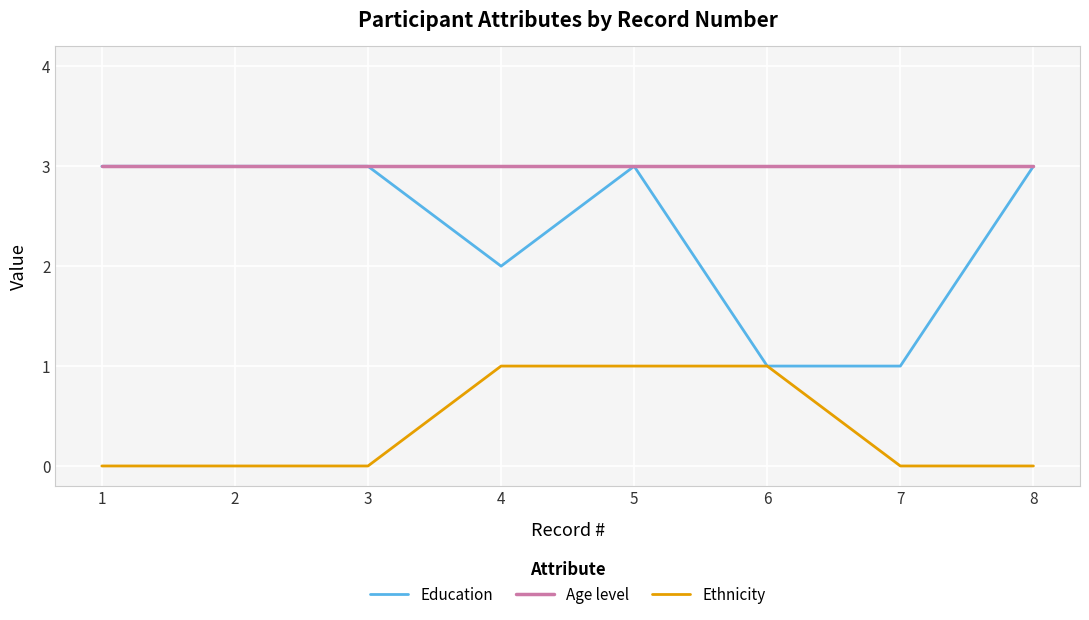

True or false: Ethnicity and Age level cross at least once.

False